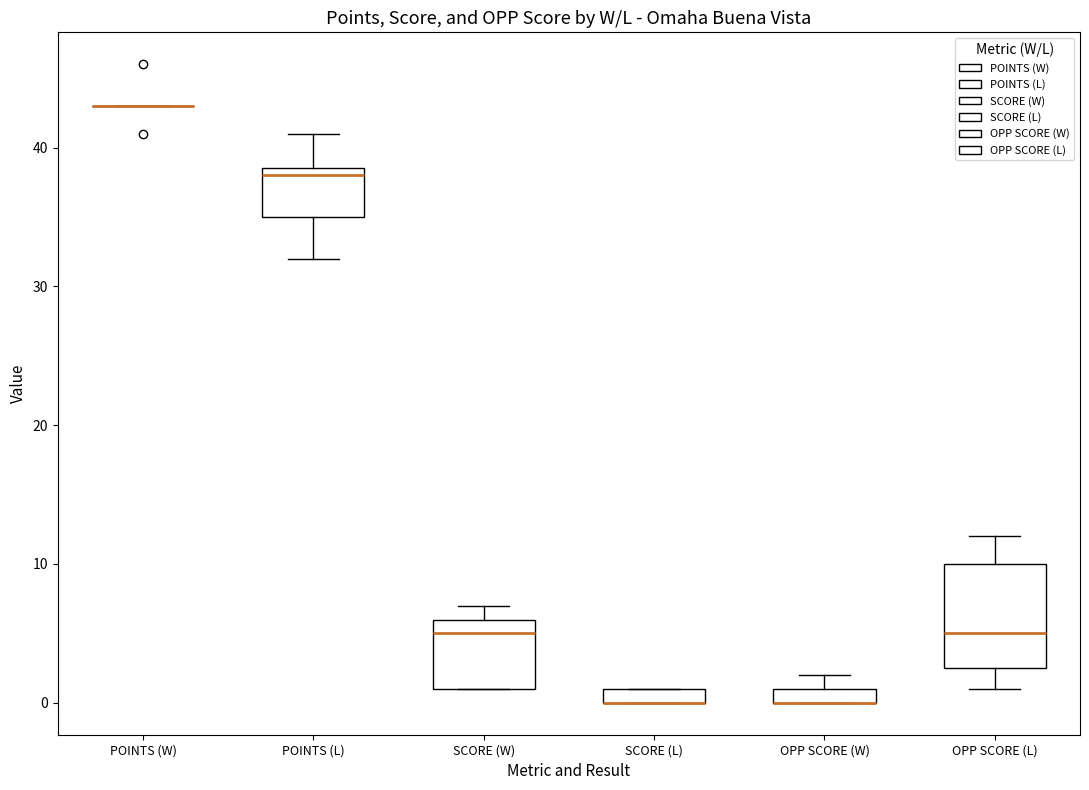

Where does the upper whisker of the box for POINTS (L) end on the y-axis? The values are not printed on the chart, so give them approximately, as read against the axis.

41